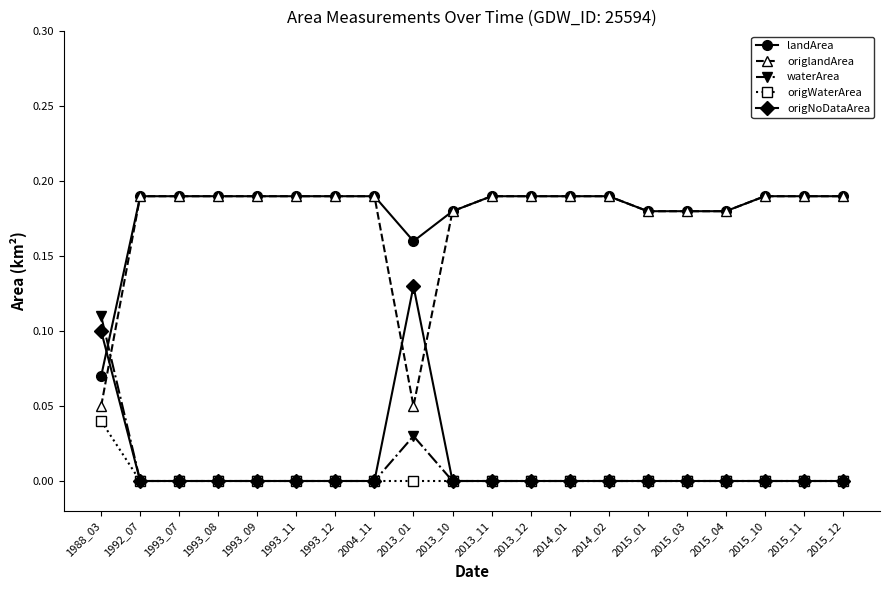

How many categories are shown in the chart?

20